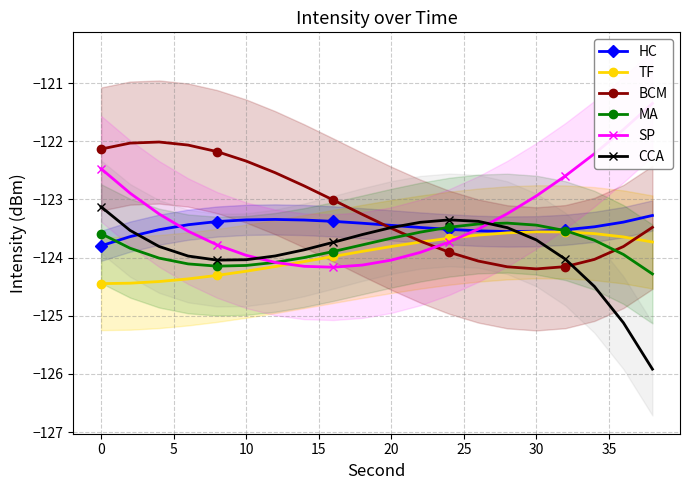

Is this an area chart (filled region under the line)?

No